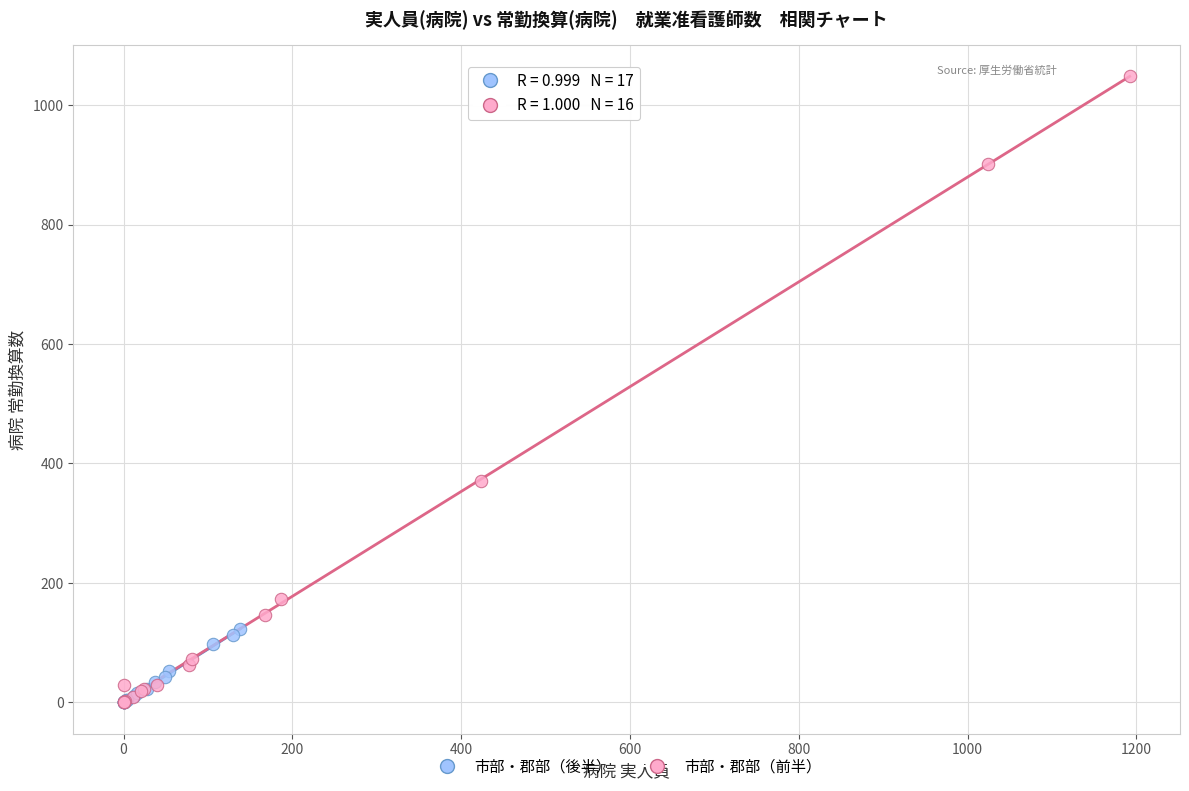

Which series has the widest spread of Y values?

市部・郡部（前半）